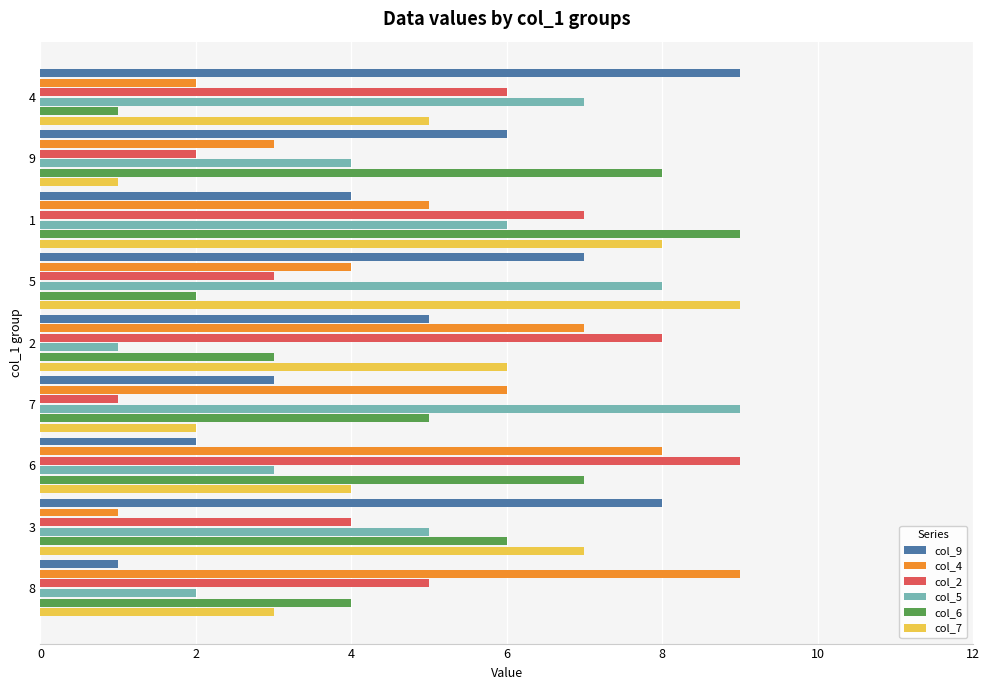

Is it true that col_2 equals 4 at 6?

False